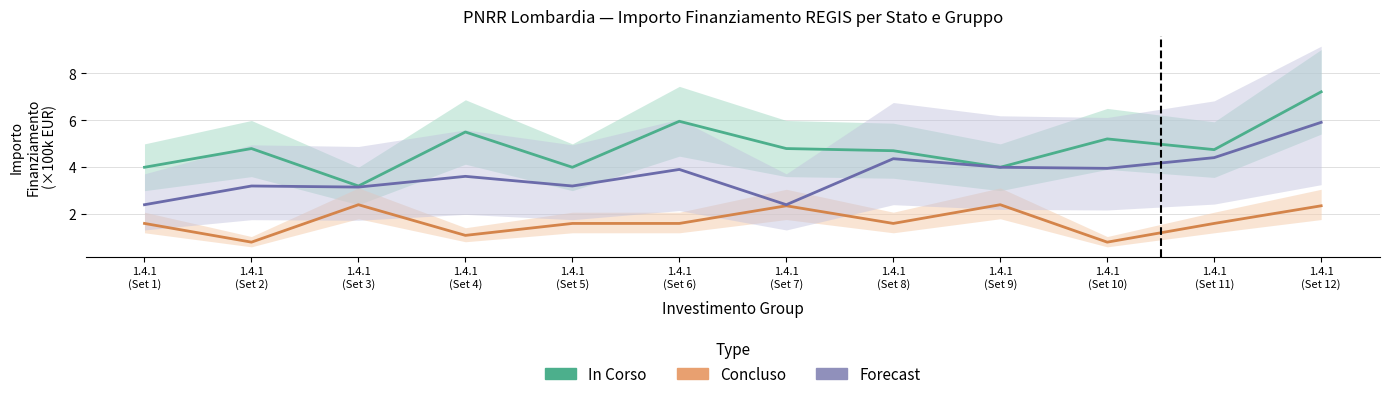

Rank the series at 1.4.1
(Set 5) from highest to lowest value.

In Corso, Forecast, Concluso